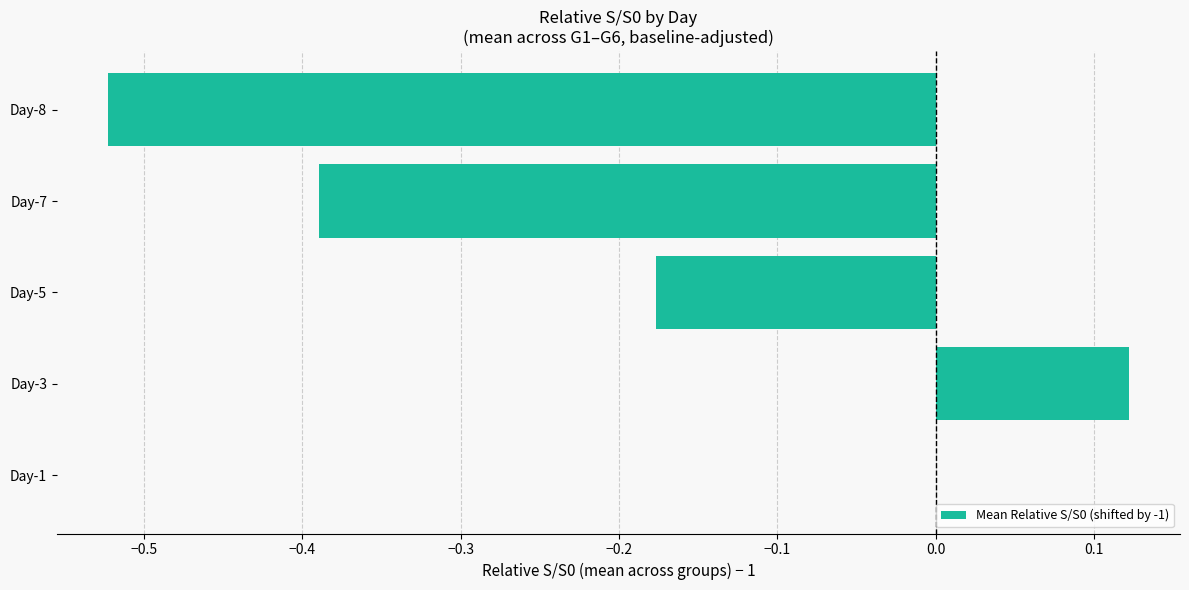

Which label corresponds to the largest value in the chart?

Day-3